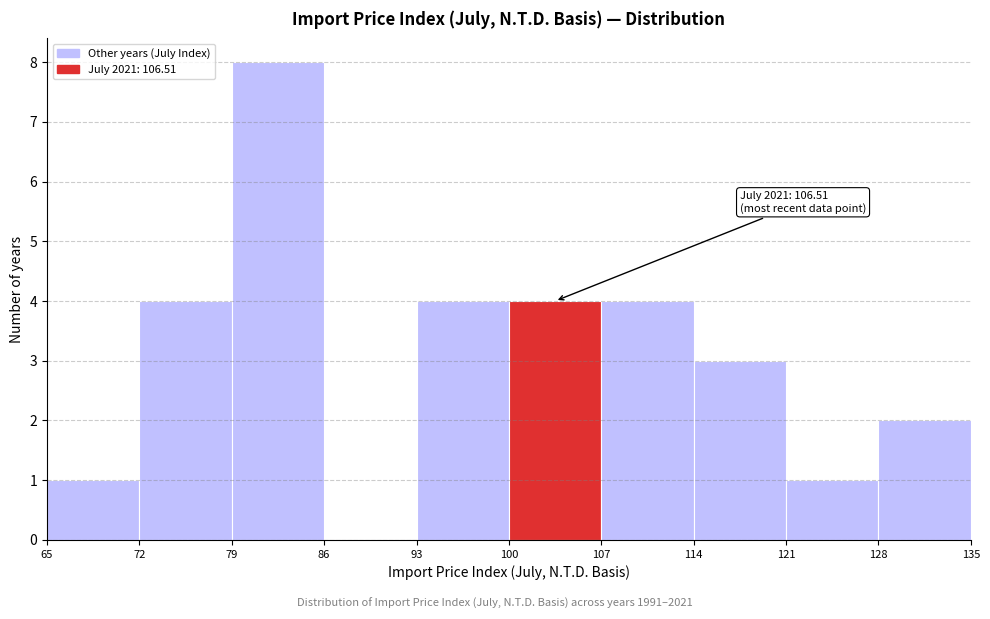

Which range on the x-axis has the tallest bar?

79 to 86